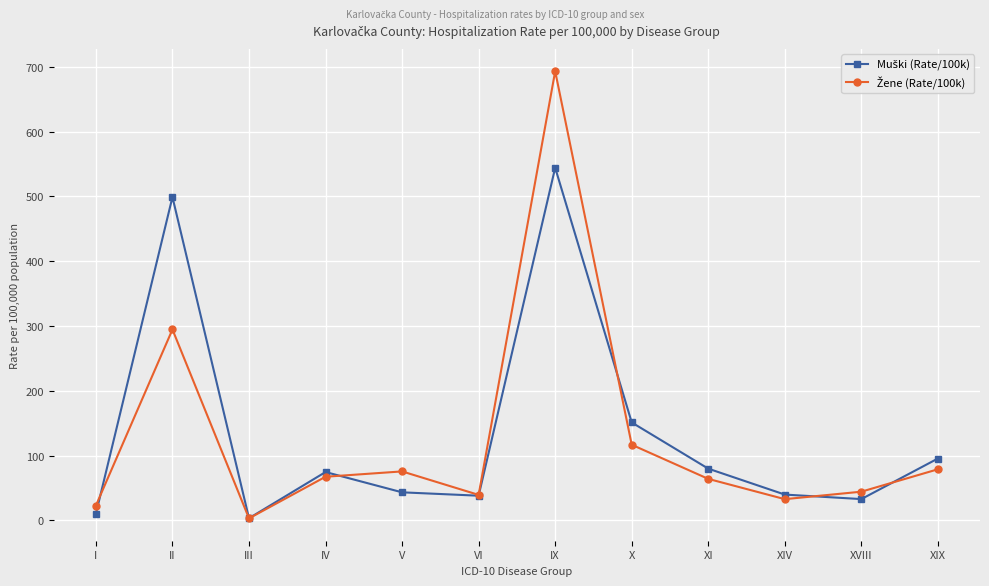

At which category is the sum across all series the highest?

IX